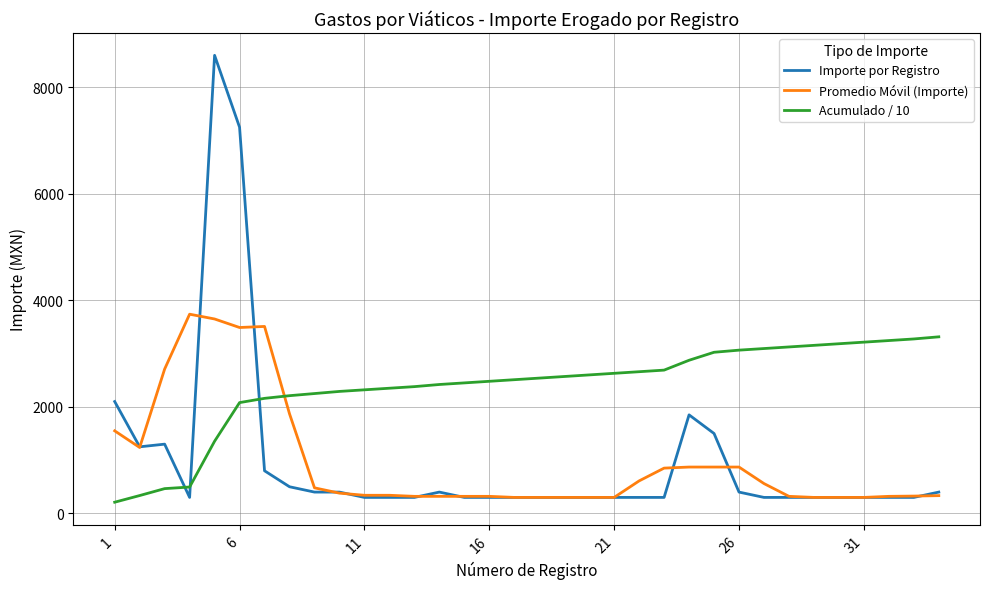

True or false: Acumulado / 10 and Importe por Registro intersect in this chart.

True